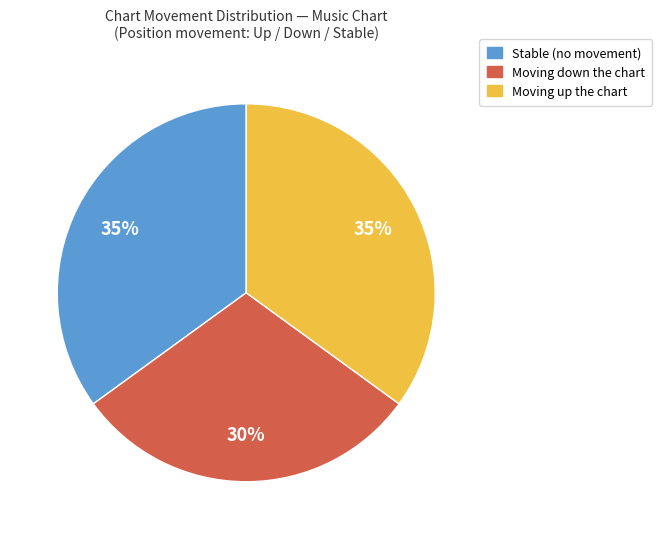

Is Stable (no movement) the majority of the pie?

No